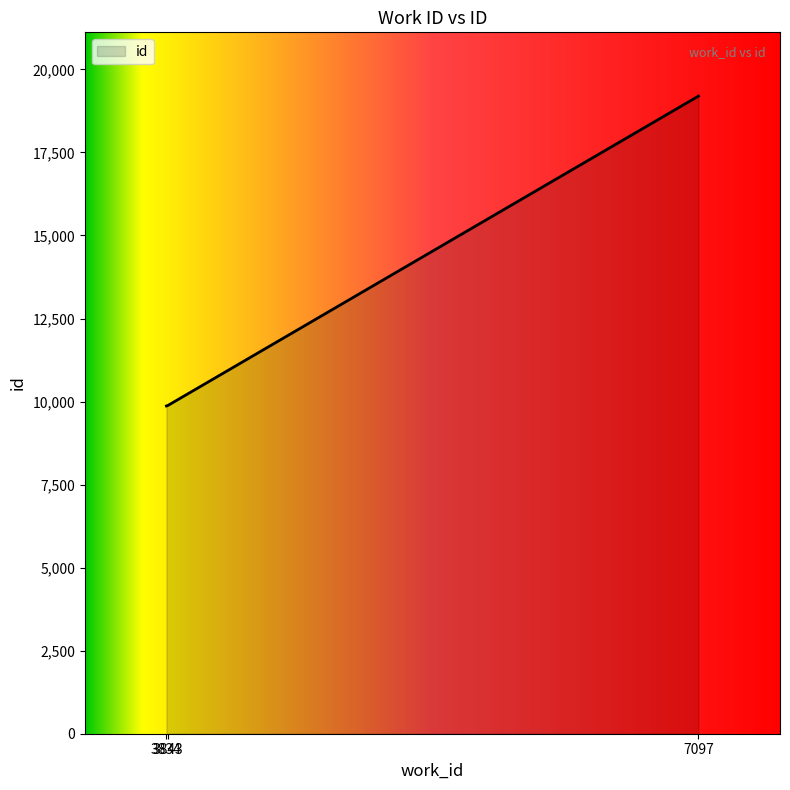

At which label is the value closest to 14532?

3843